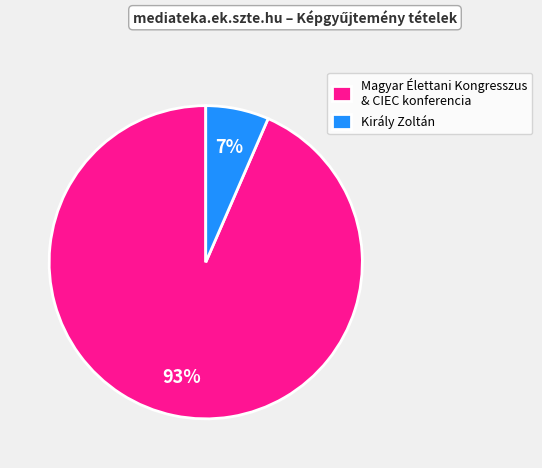

Is the sum of Magyar Élettani Kongresszus & CIEC konferencia and Király Zoltán greater than half?

Yes